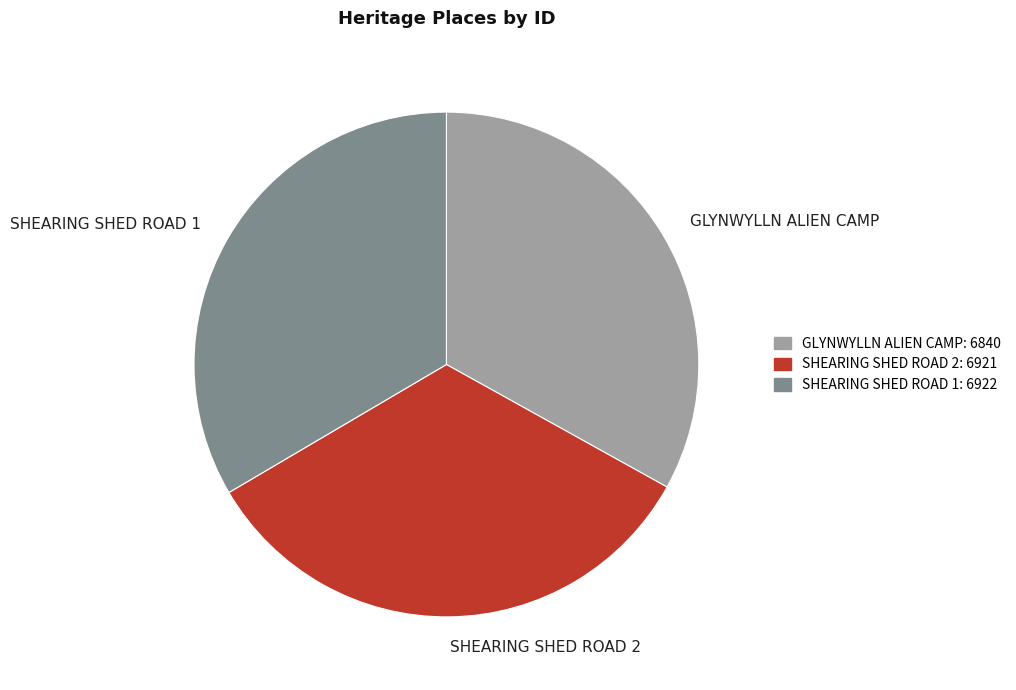

Does any single category account for the majority?

No